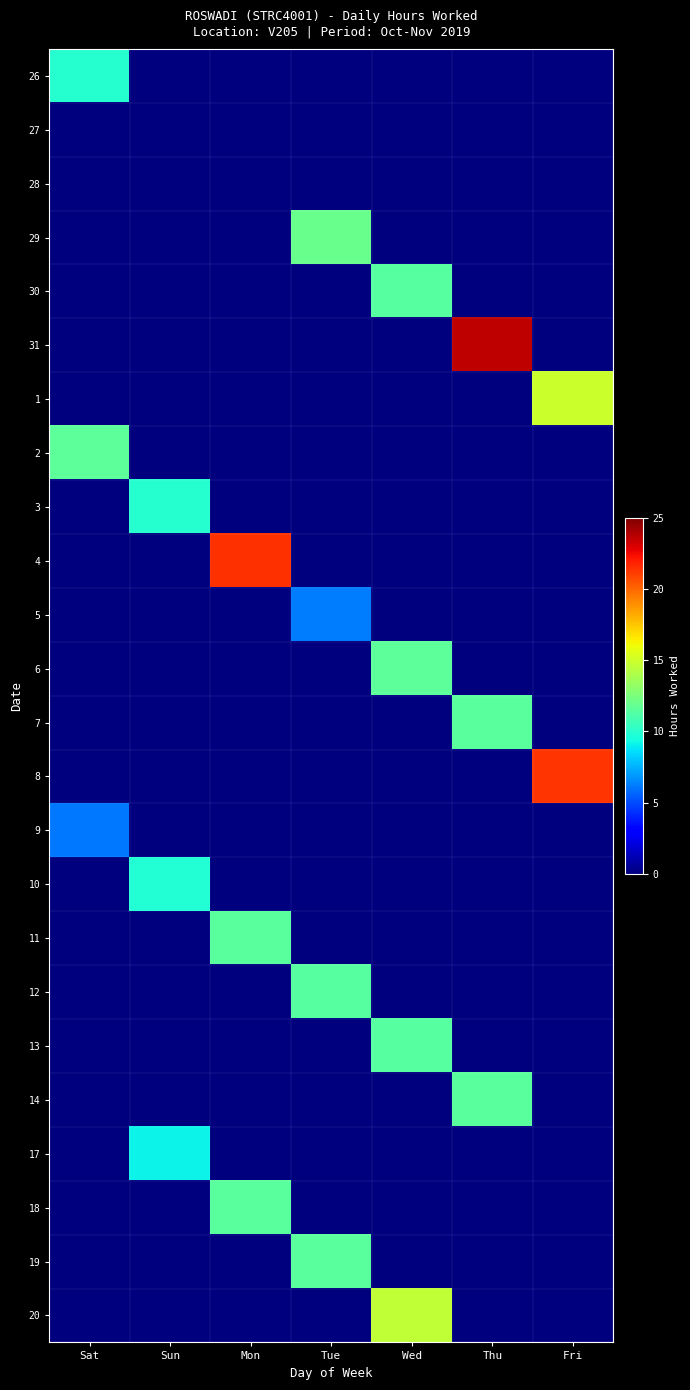

Reading left to right, extract all data points from this chart.

26: Sat=9.9	Sun=0.0	Mon=0.0	Tue=0.0	Wed=0.0	Thu=0.0	Fri=0.0
27: Sat=0.0	Sun=0.0	Mon=0.0	Tue=0.0	Wed=0.0	Thu=0.0	Fri=0.0
28: Sat=0.0	Sun=0.0	Mon=0.0	Tue=0.0	Wed=0.0	Thu=0.0	Fri=0.0
29: Sat=0.0	Sun=0.0	Mon=0.0	Tue=12.0	Wed=0.0	Thu=0.0	Fri=0.0
30: Sat=0.0	Sun=0.0	Mon=0.0	Tue=0.0	Wed=11.4	Thu=0.0	Fri=0.0
31: Sat=0.0	Sun=0.0	Mon=0.0	Tue=0.0	Wed=0.0	Thu=23.5	Fri=0.0
1: Sat=0.0	Sun=0.0	Mon=0.0	Tue=0.0	Wed=0.0	Thu=0.0	Fri=14.9
2: Sat=11.5	Sun=0.0	Mon=0.0	Tue=0.0	Wed=0.0	Thu=0.0	Fri=0.0
3: Sat=0.0	Sun=9.9	Mon=0.0	Tue=0.0	Wed=0.0	Thu=0.0	Fri=0.0
4: Sat=0.0	Sun=0.0	Mon=21.5	Tue=0.0	Wed=0.0	Thu=0.0	Fri=0.0
5: Sat=0.0	Sun=0.0	Mon=0.0	Tue=6.2	Wed=0.0	Thu=0.0	Fri=0.0
6: Sat=0.0	Sun=0.0	Mon=0.0	Tue=0.0	Wed=11.6	Thu=0.0	Fri=0.0
7: Sat=0.0	Sun=0.0	Mon=0.0	Tue=0.0	Wed=0.0	Thu=11.5	Fri=0.0
8: Sat=0.0	Sun=0.0	Mon=0.0	Tue=0.0	Wed=0.0	Thu=0.0	Fri=21.3
9: Sat=6.1	Sun=0.0	Mon=0.0	Tue=0.0	Wed=0.0	Thu=0.0	Fri=0.0
10: Sat=0.0	Sun=9.8	Mon=0.0	Tue=0.0	Wed=0.0	Thu=0.0	Fri=0.0
11: Sat=0.0	Sun=0.0	Mon=11.5	Tue=0.0	Wed=0.0	Thu=0.0	Fri=0.0
12: Sat=0.0	Sun=0.0	Mon=0.0	Tue=11.4	Wed=0.0	Thu=0.0	Fri=0.0
13: Sat=0.0	Sun=0.0	Mon=0.0	Tue=0.0	Wed=11.4	Thu=0.0	Fri=0.0
14: Sat=0.0	Sun=0.0	Mon=0.0	Tue=0.0	Wed=0.0	Thu=11.5	Fri=0.0
17: Sat=0.0	Sun=9.1	Mon=0.0	Tue=0.0	Wed=0.0	Thu=0.0	Fri=0.0
18: Sat=0.0	Sun=0.0	Mon=11.5	Tue=0.0	Wed=0.0	Thu=0.0	Fri=0.0
19: Sat=0.0	Sun=0.0	Mon=0.0	Tue=11.5	Wed=0.0	Thu=0.0	Fri=0.0
20: Sat=0.0	Sun=0.0	Mon=0.0	Tue=0.0	Wed=14.6	Thu=0.0	Fri=0.0